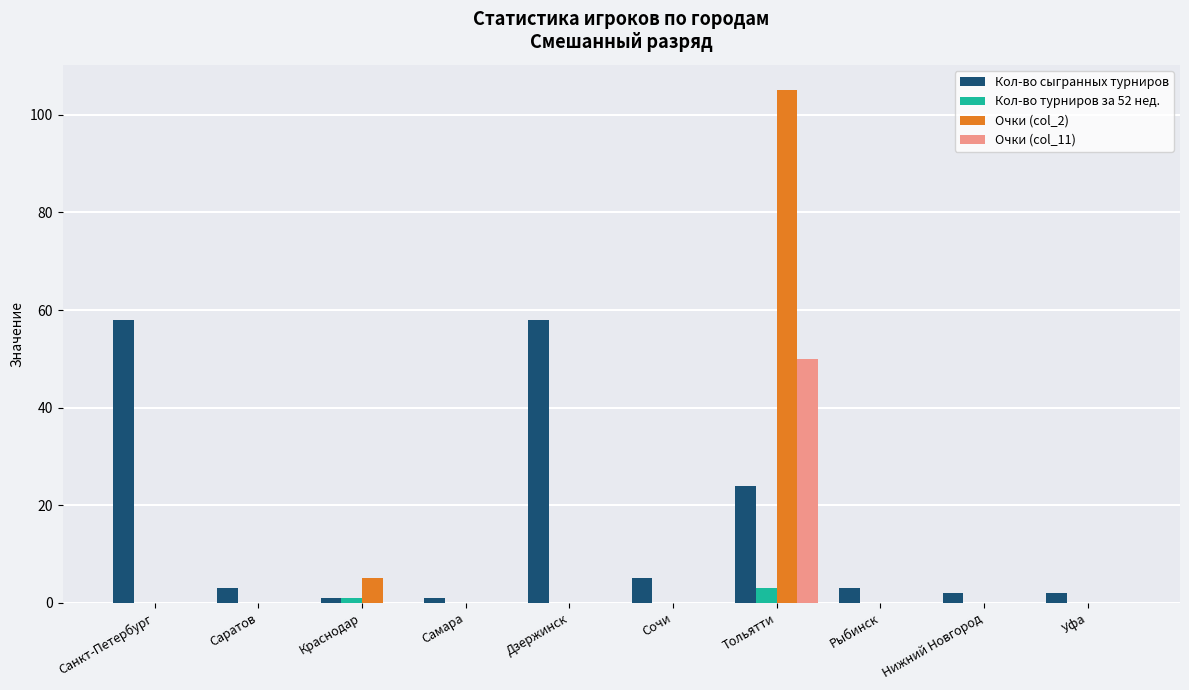

How many series are shown in this chart?

4